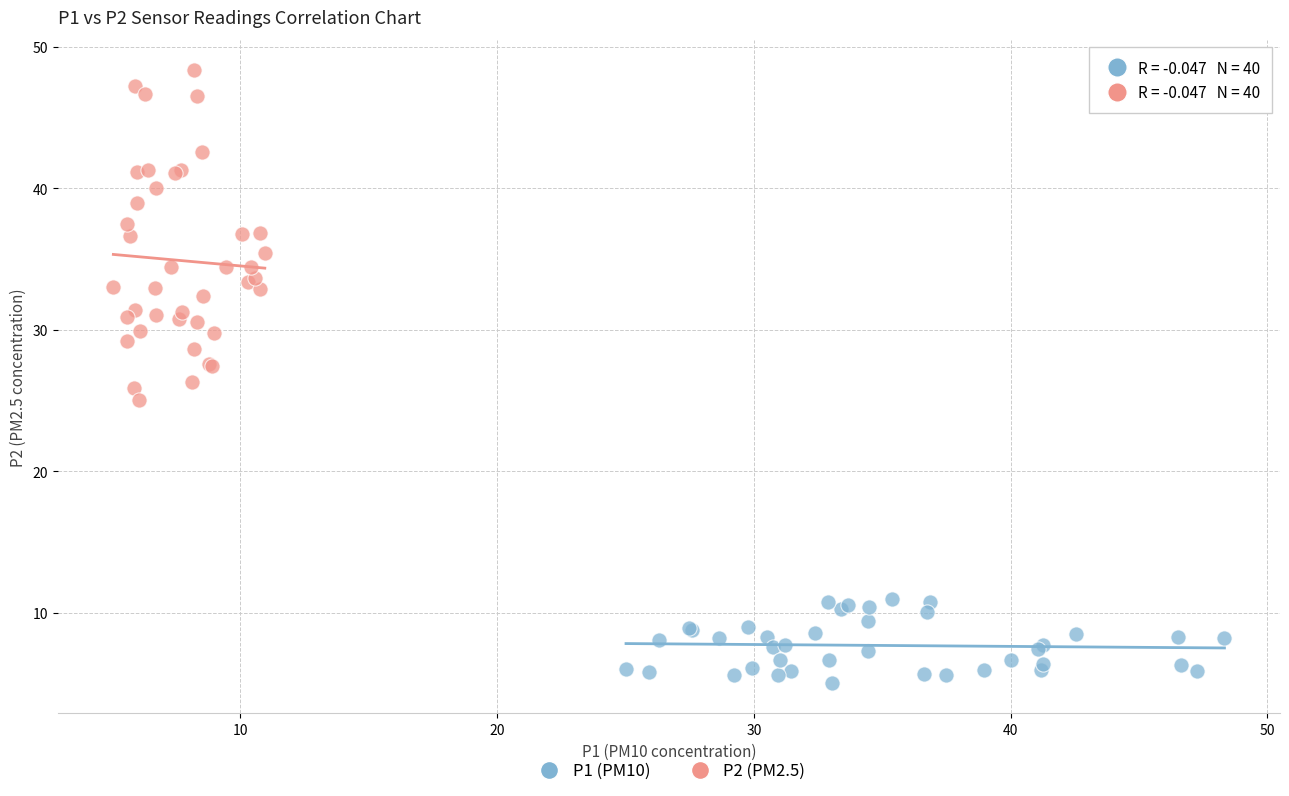

Which series has the largest Y range (max minus min)?

P2 (PM2.5)